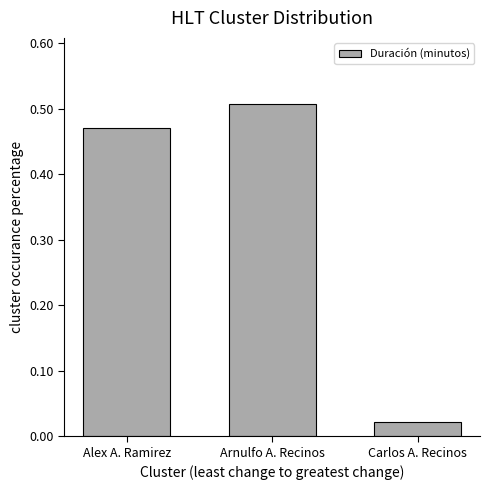

Is it true that the value at Alex A. Ramirez is 0.6?

False